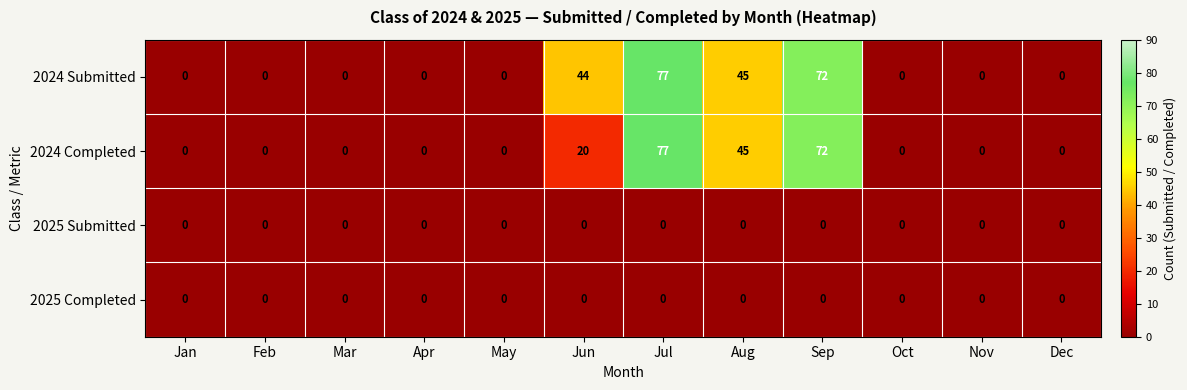

The value of 2024 Completed at Mar is 0. True or false?

True